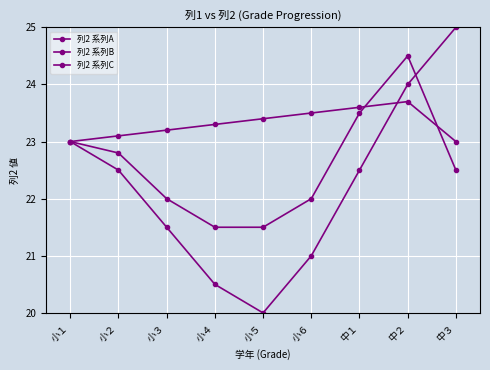

What is the spread (max minus min) of values at 小４?

2.8